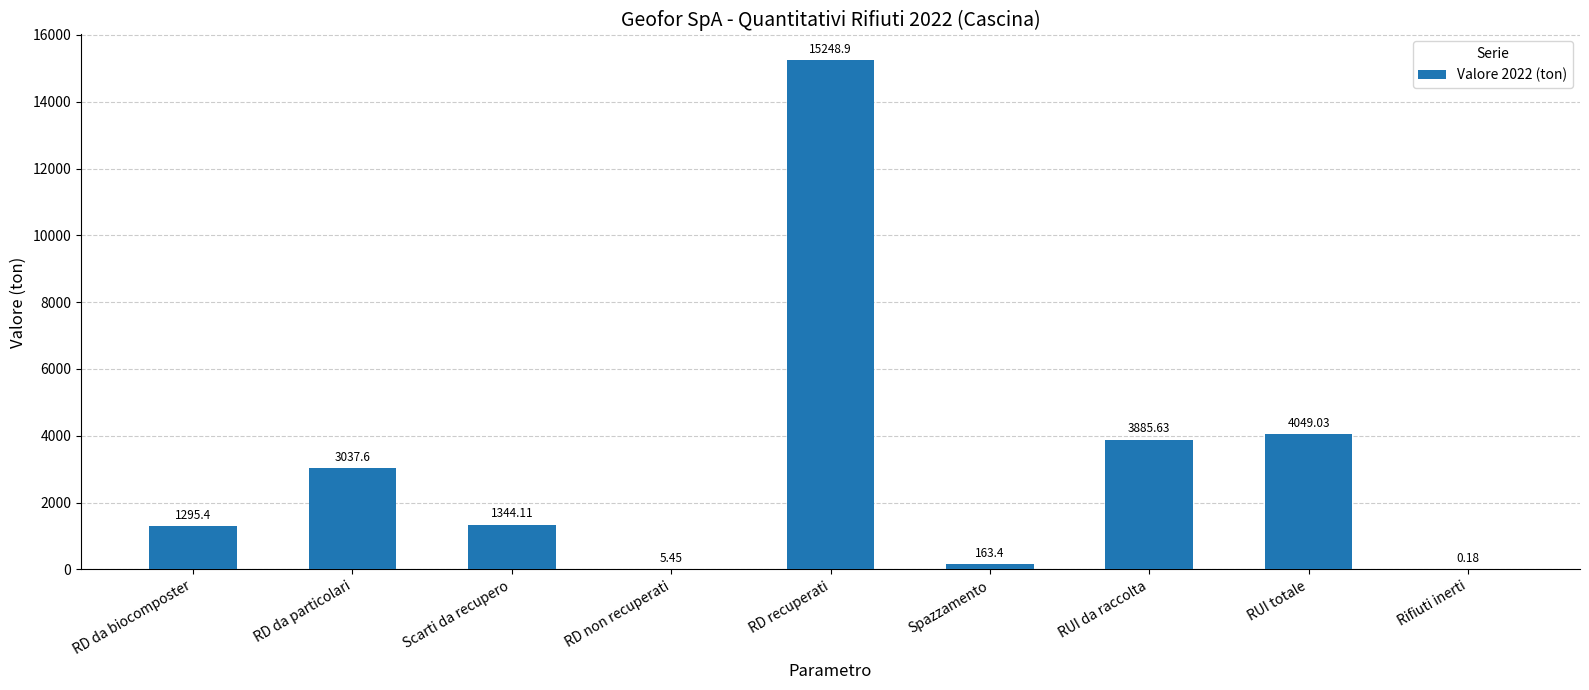

At which label does the data first exceed 1344?

RD da particolari